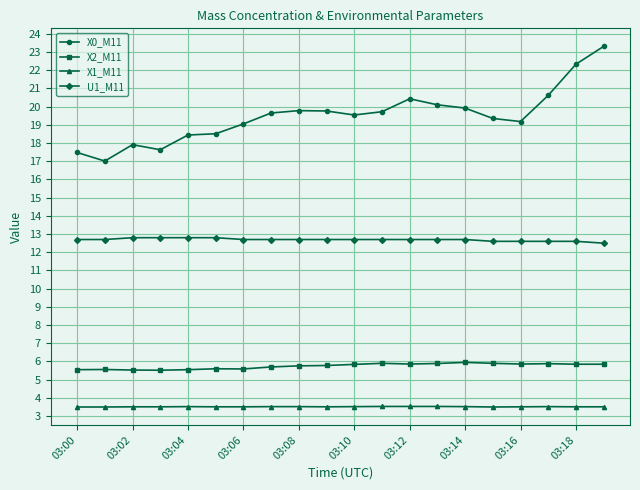

What is the maximum value for U1_M11?

12.8